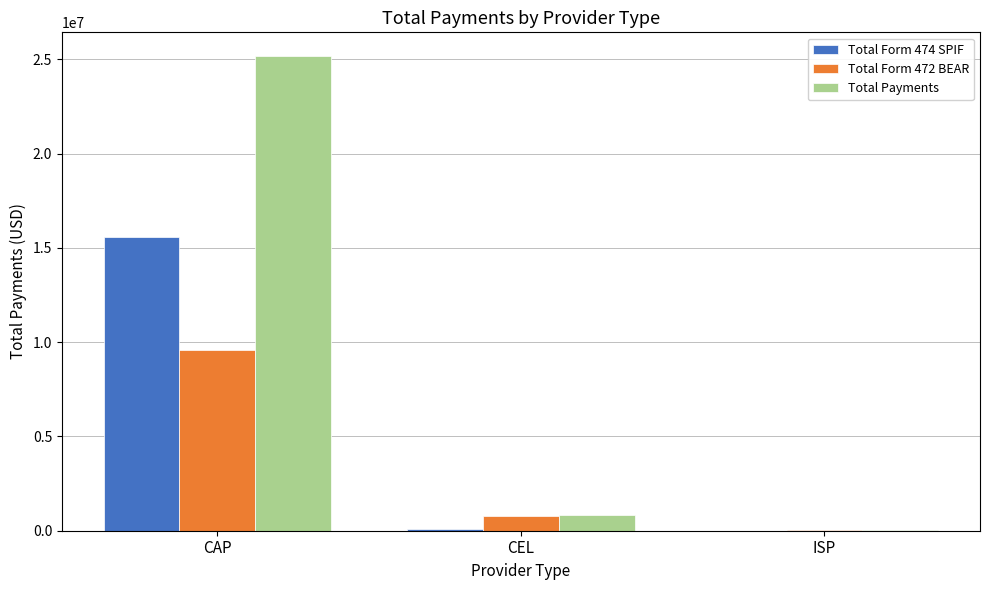

True or false: Total Payments has a value of 25181840 at CAP.

True